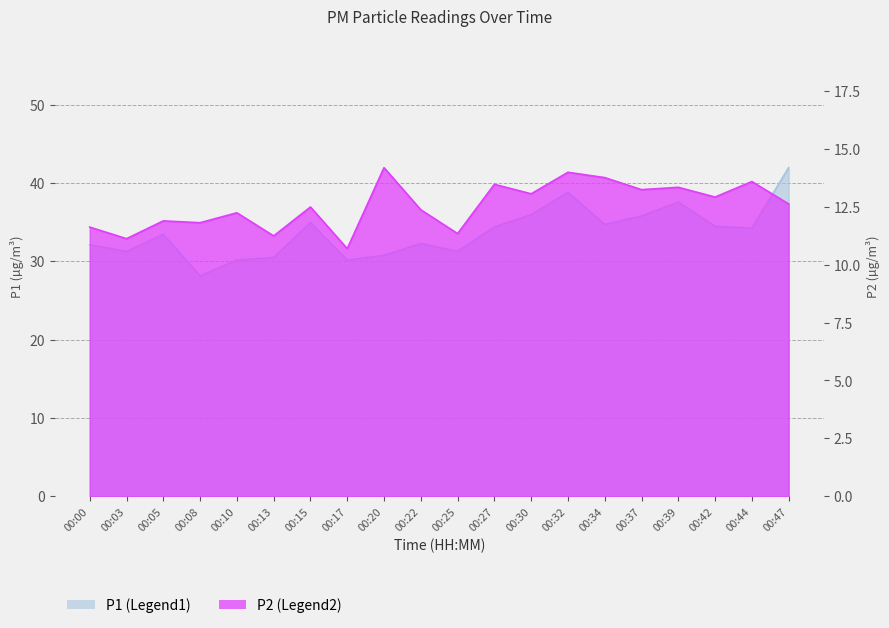

True or false: P1 and P2 cross at least once.

False